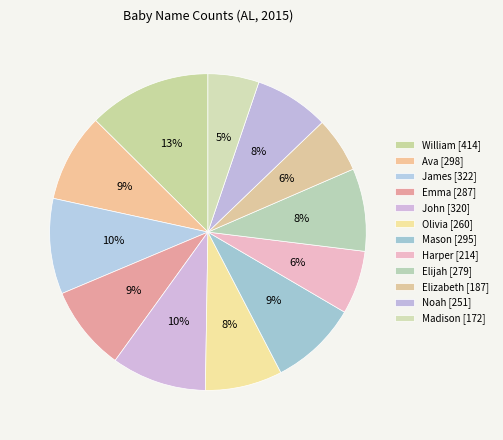

How many slices are in this pie chart?

12